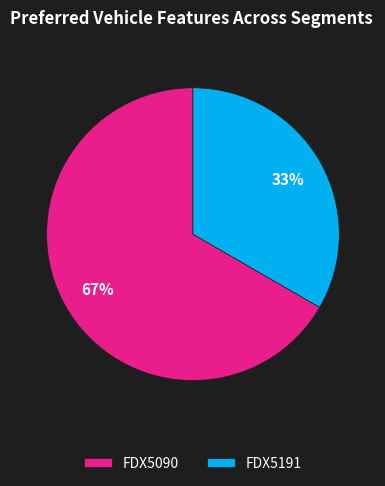

What percentage is the FDX5090 slice, to the nearest percent?

67%